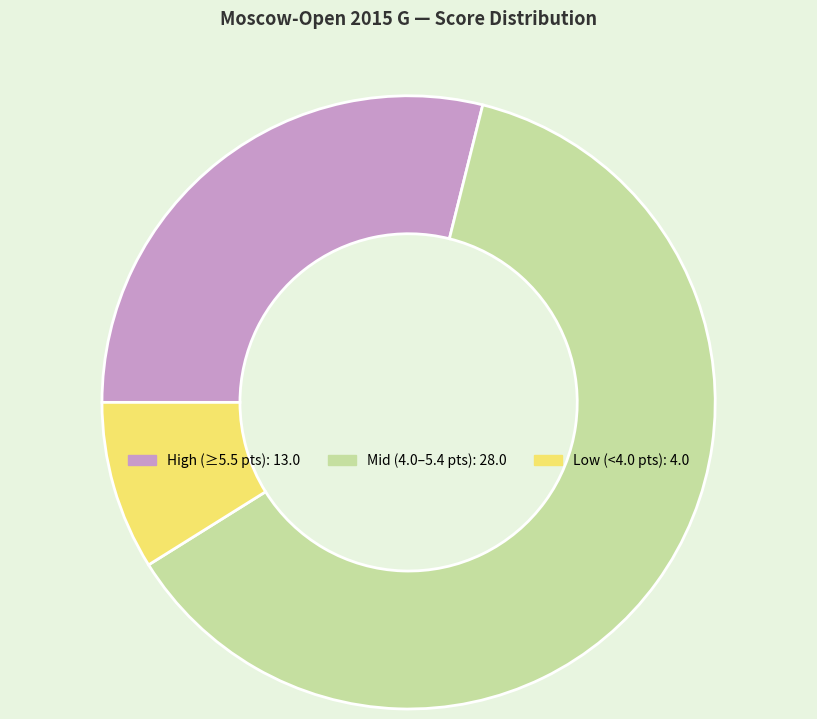

Does any single category account for the majority?

Yes